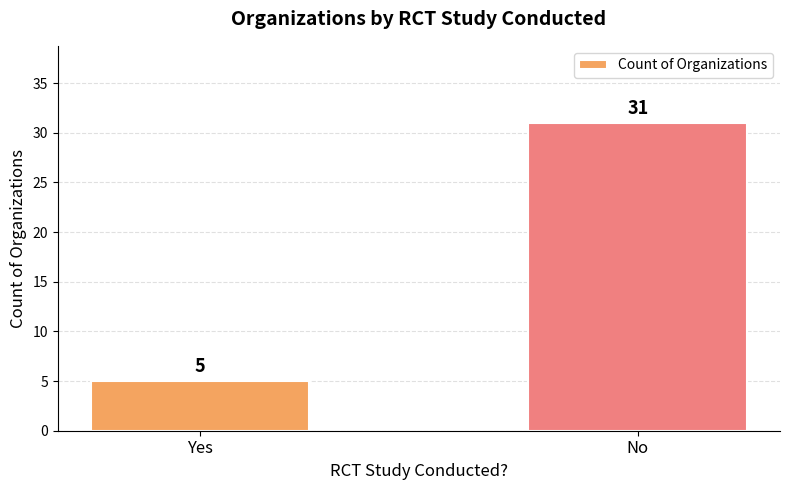

Reading left to right, list all the values displayed in this chart.

5	31